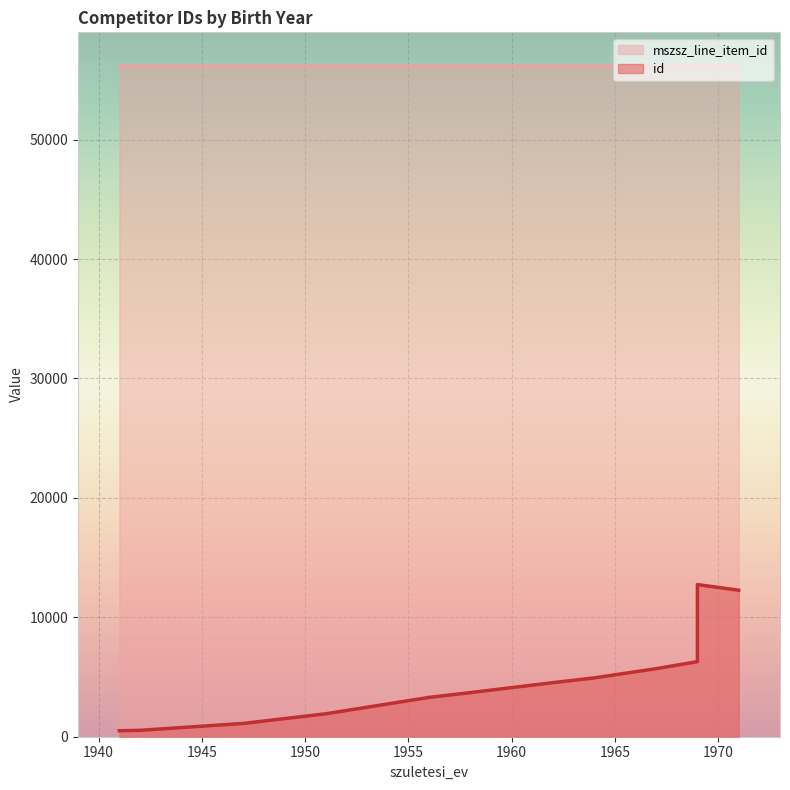

How many lines are shown in the chart?

2